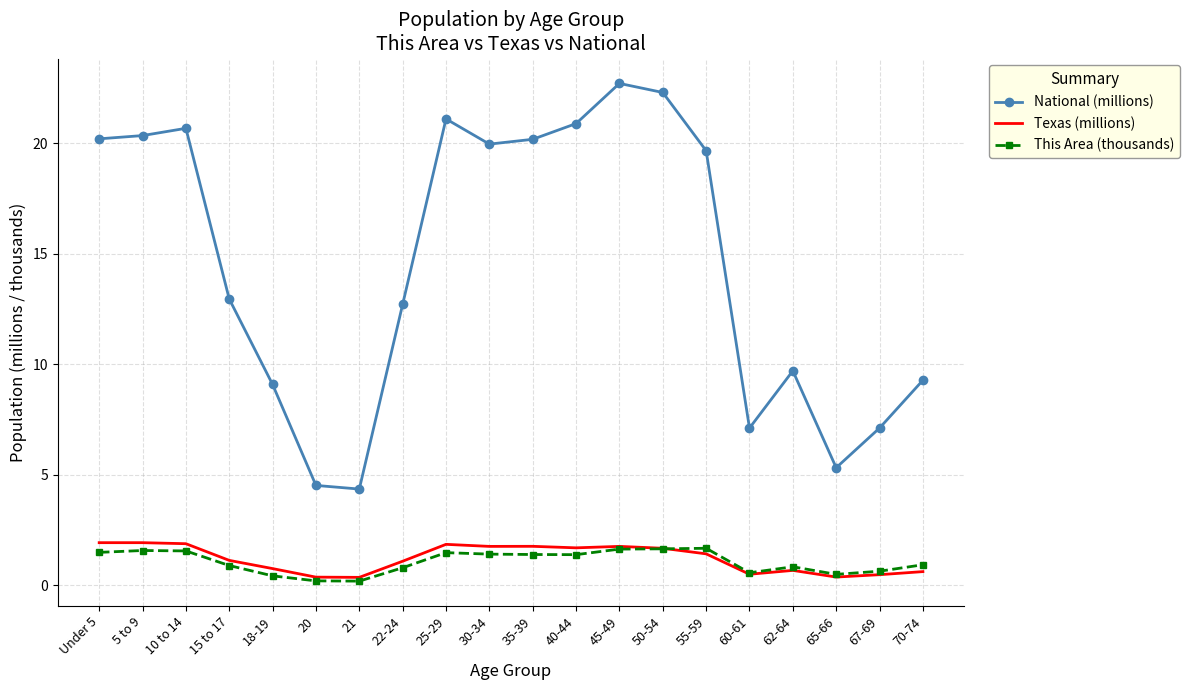

True or false: National (millions) and This Area (thousands) intersect in this chart.

False